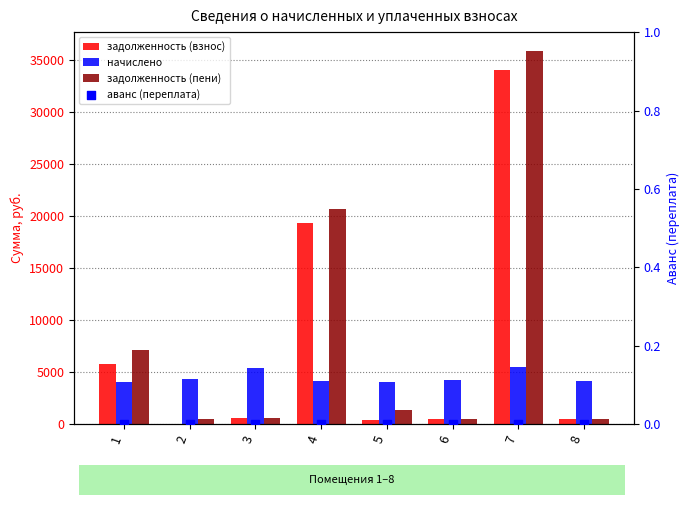

At how many categories does at least one series exceed 6736?

3